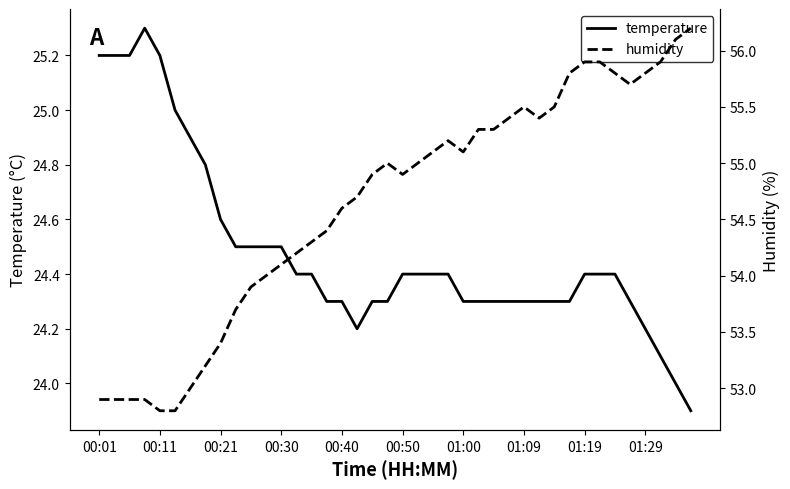

Does the chart display data point markers on the line(s)?

No